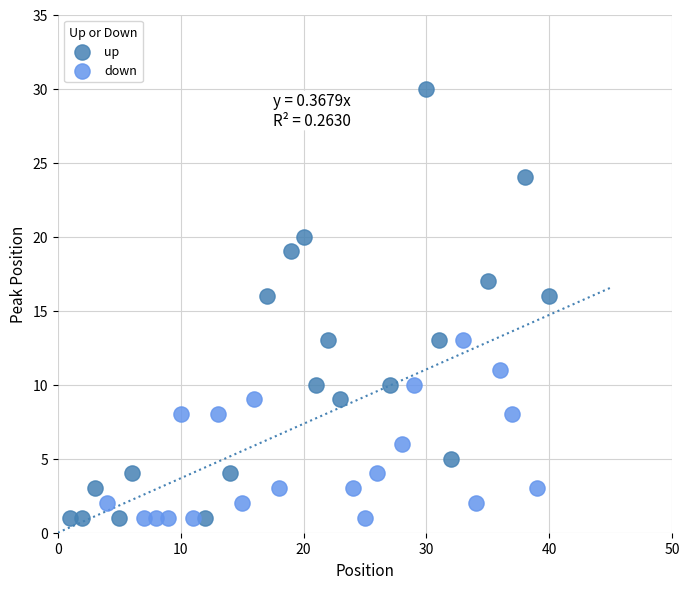

Which series has the widest spread of Y values?

up